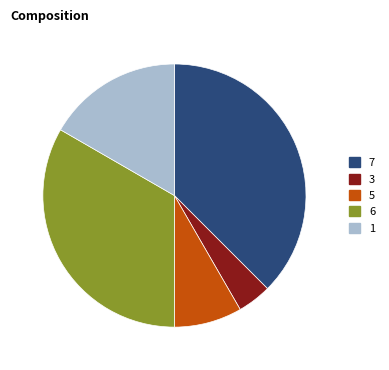

Is there any slice that represents more than half of the pie?

No